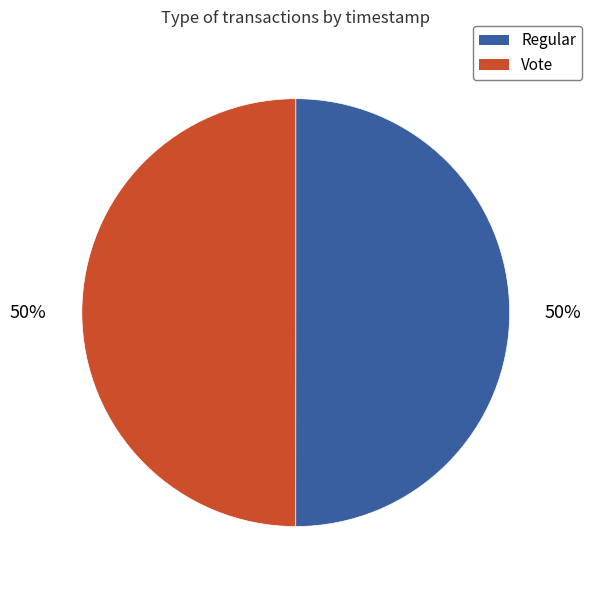

How many segments does this pie chart have?

2